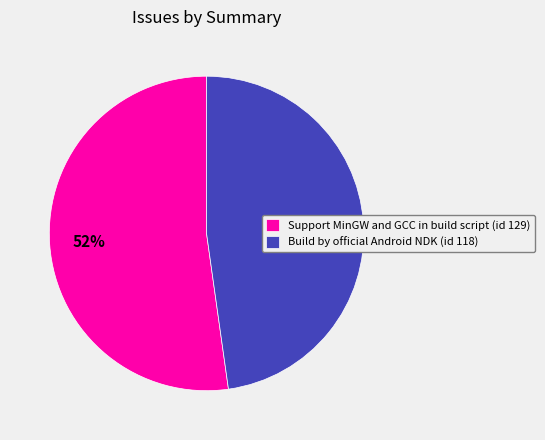

What percentage is the Support MinGW and GCC in build script slice, to the nearest percent?

52%